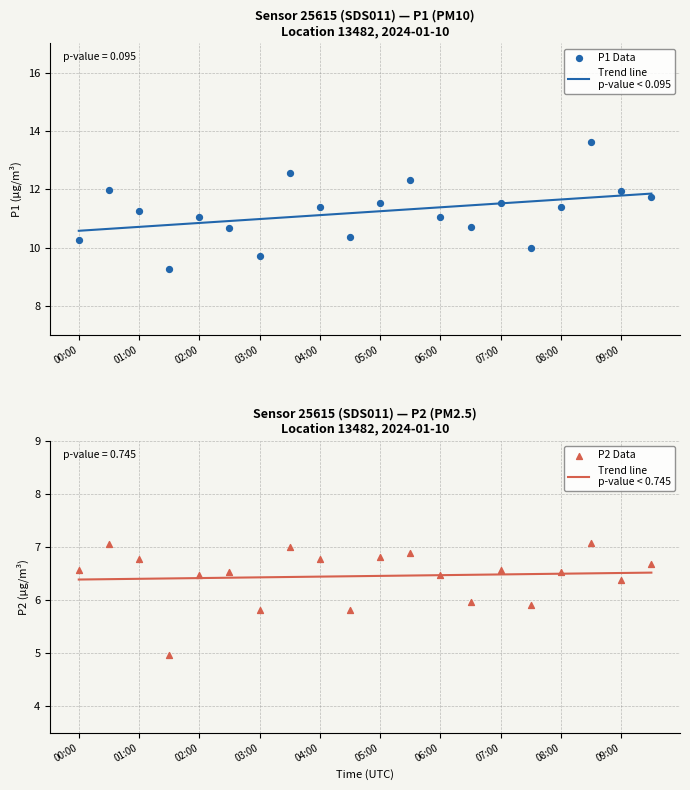

Is the value of P1 Data at 01:00 greater than the value of P2 Data at 06:00?

Yes